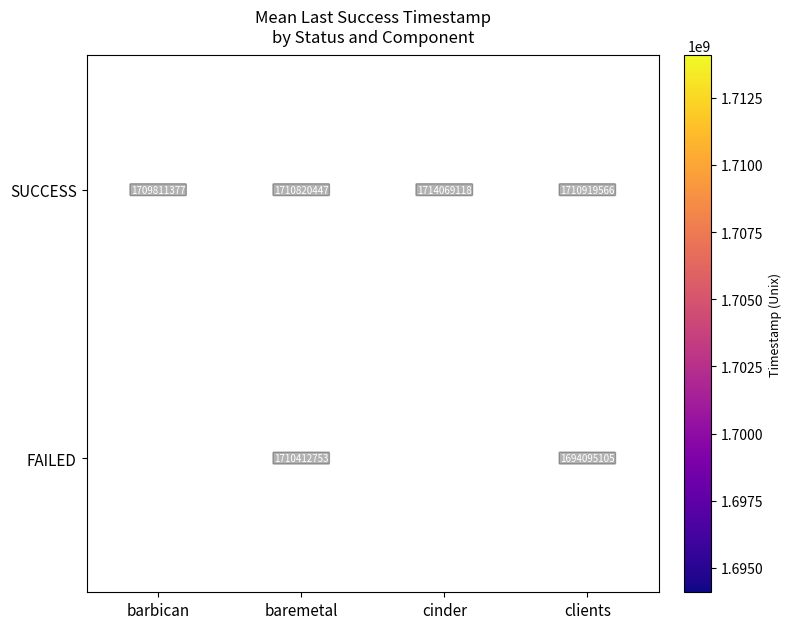

Which category has the highest value in the SUCCESS series?

cinder